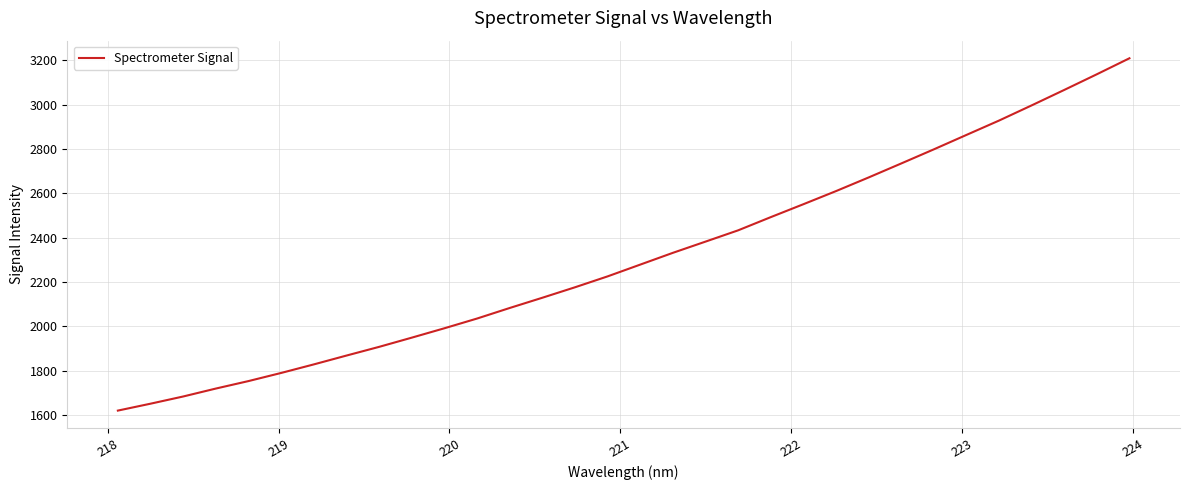

What is the maximum value shown in the chart?

3208.7